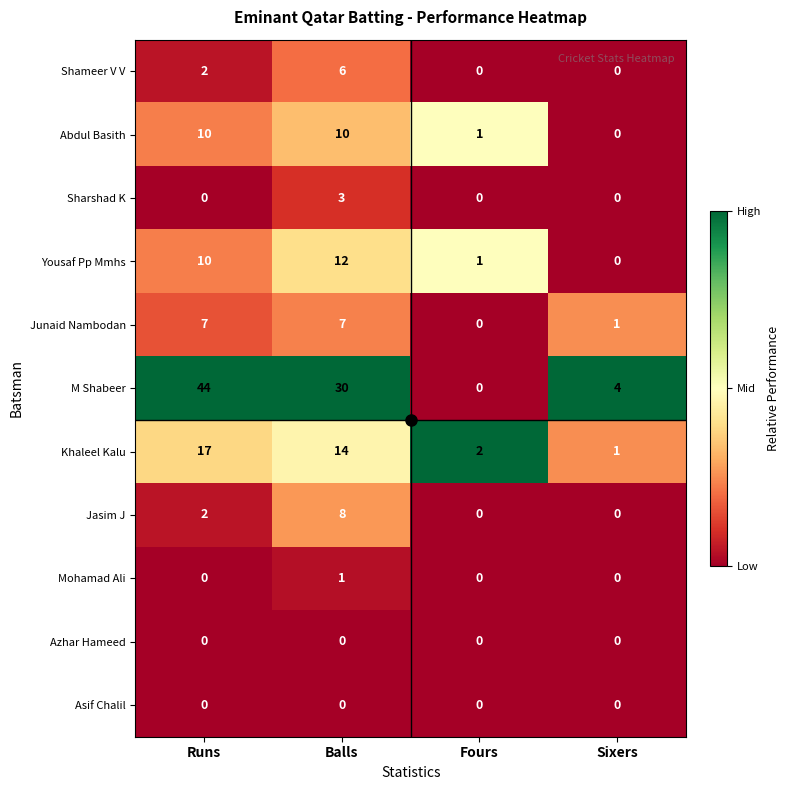

Is it true that Khaleel Kalu equals 2 at Fours?

True